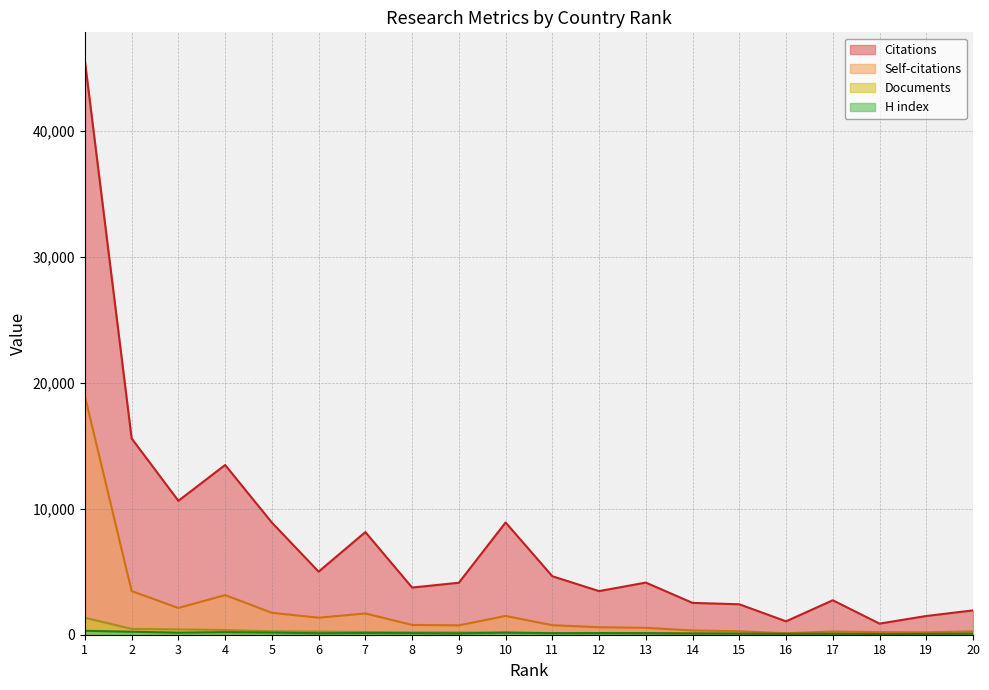

Where do Documents and H index first cross each other?

9 and 10